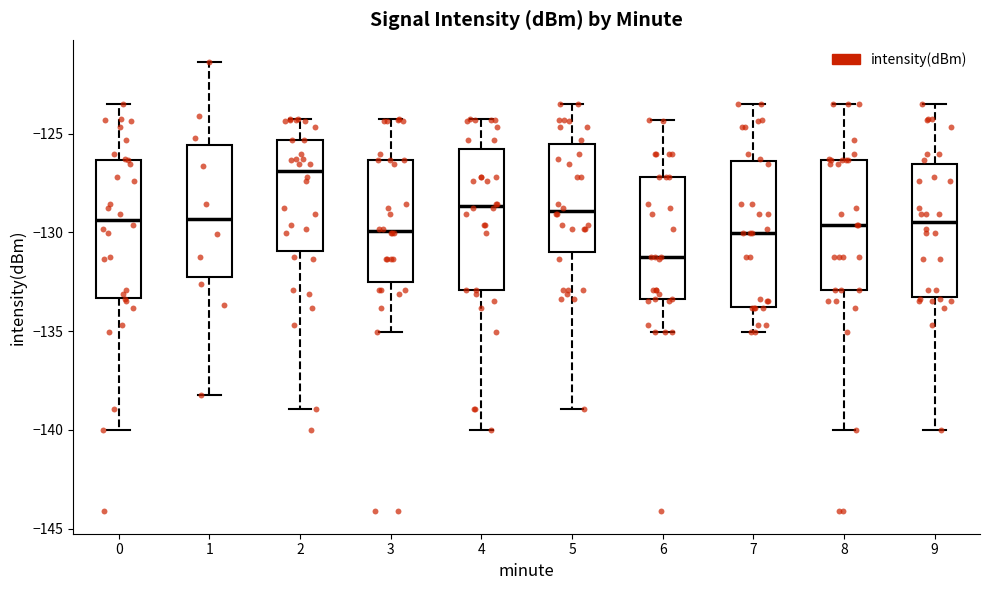

Reading left to right, read every box against the y-axis: the position of its median line, the range the box covers, and the ends of its whiskers. The values are not printed on the chart, so give them approximately, as read against the axis.

0: median -129.5, box -133.5 to -126.5, whiskers -140.0 to -123.5
1: median -129.5, box -132.5 to -125.5, whiskers -138.0 to -121.5
2: median -127.0, box -131.0 to -125.5, whiskers -139.0 to -124.5
3: median -130.0, box -132.5 to -126.5, whiskers -135.0 to -124.5
4: median -128.5, box -133.0 to -126.0, whiskers -140.0 to -124.5
5: median -129.0, box -131.0 to -125.5, whiskers -139.0 to -123.5
6: median -131.0, box -133.5 to -127.0, whiskers -135.0 to -124.5
7: median -130.0, box -134.0 to -126.5, whiskers -135.0 to -123.5
8: median -129.5, box -133.0 to -126.5, whiskers -140.0 to -123.5
9: median -129.5, box -133.5 to -126.5, whiskers -140.0 to -123.5